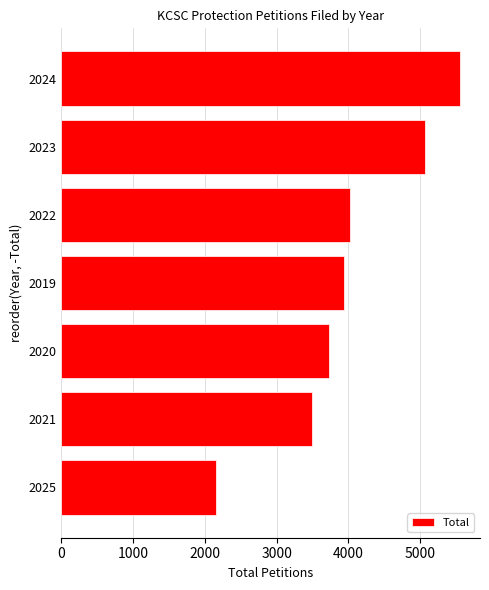

Rank the categories by value from lowest to highest.

2025, 2021, 2020, 2019, 2022, 2023, 2024